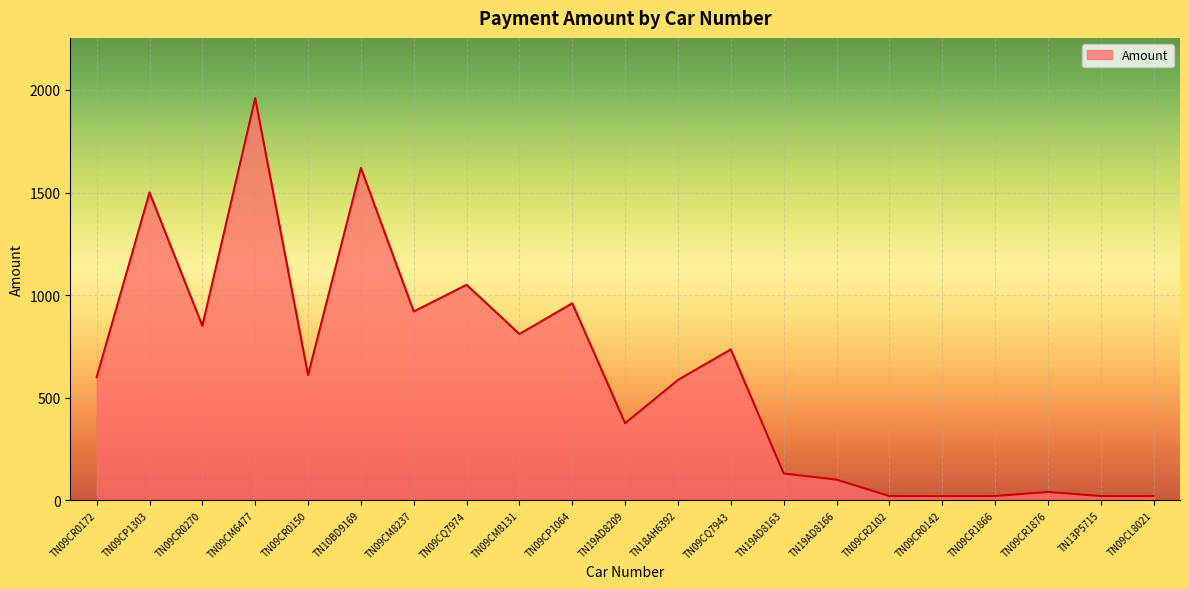

Is it true that the value at TN09CM6477 is 1960?

True